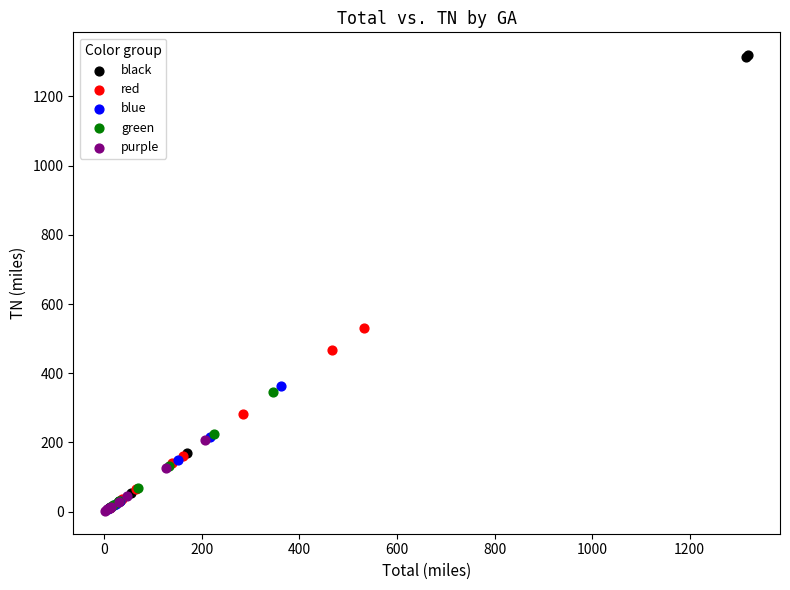

Which series reaches the maximum Y coordinate?

black